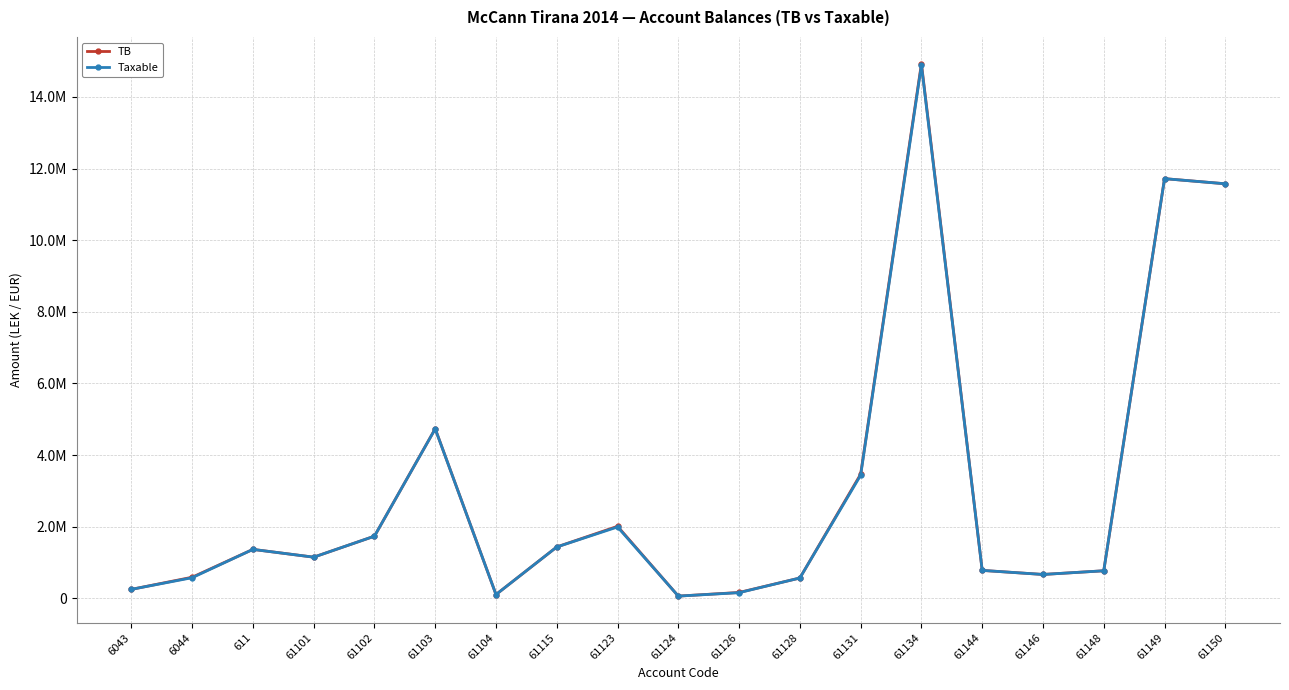

What is the sum of the Taxable values at 61150 and 61131?

15012619.6